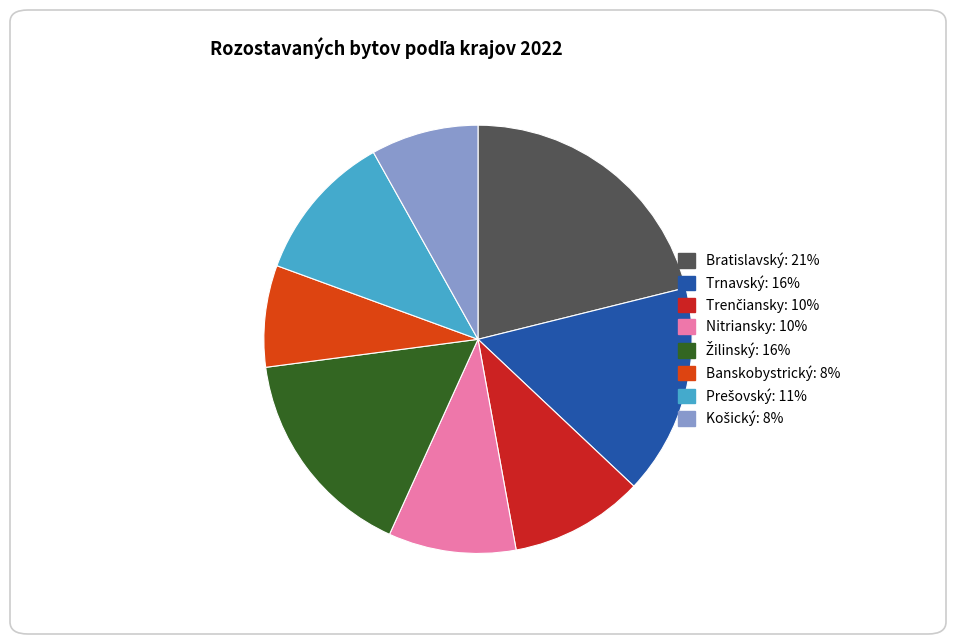

Does any single category account for the majority?

No